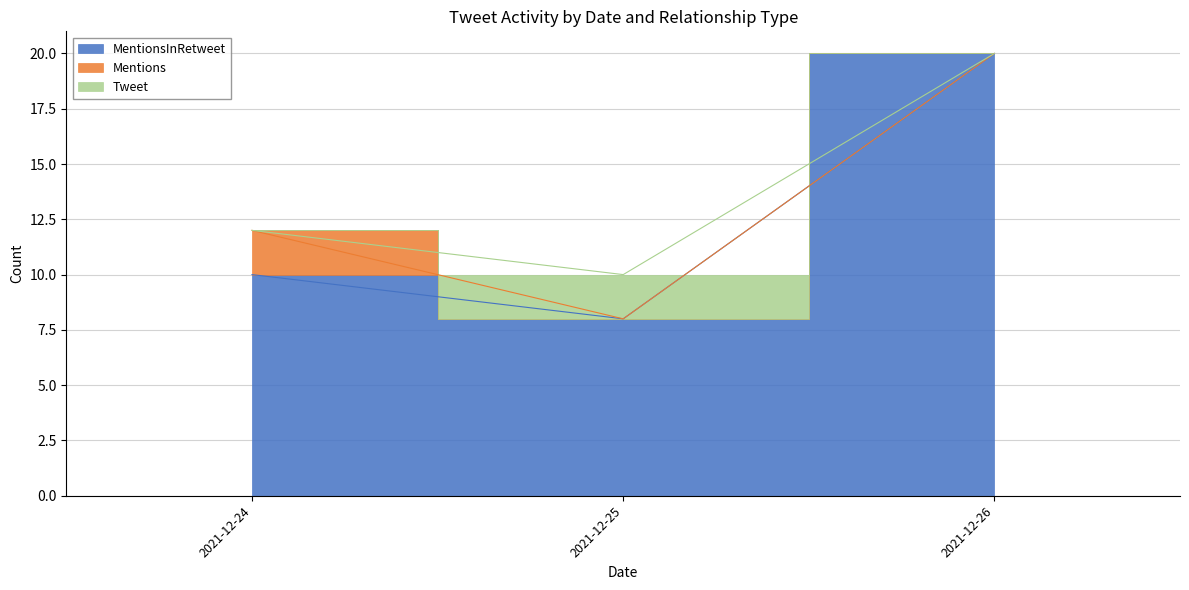

Is it true that MentionsInRetweet equals 6 at 2021-12-24?

False